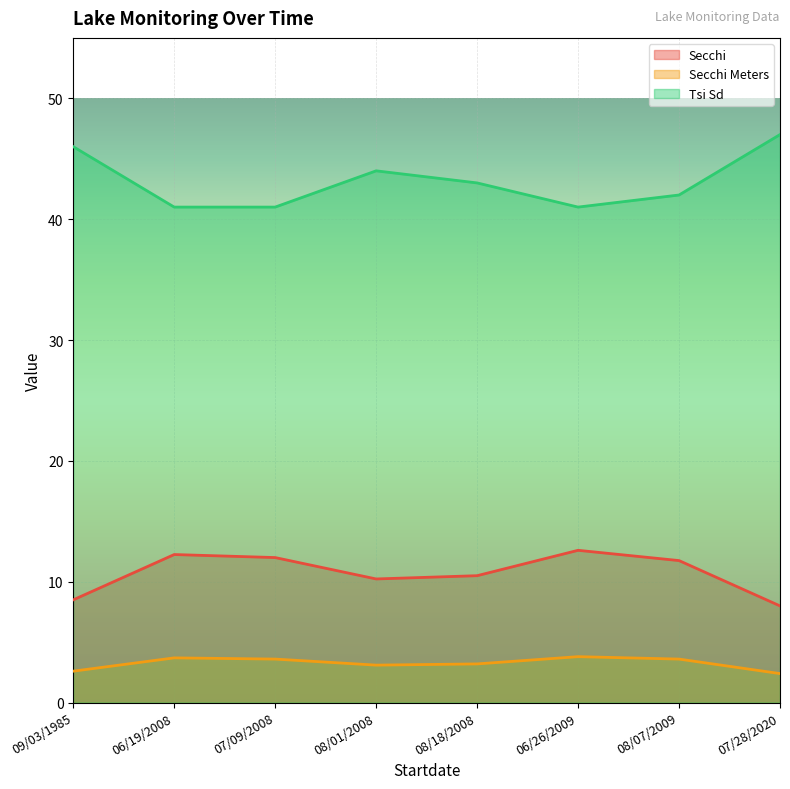

Reading left to right, extract all data points from this chart.

Secchi: 8.5	12.2	12.0	10.2	10.5	12.6	11.8	8.0
Secchi Meters: 2.6	3.7	3.6	3.1	3.2	3.8	3.6	2.4
Tsi Sd: 46.0	41.0	41.0	44.0	43.0	41.0	42.0	47.0